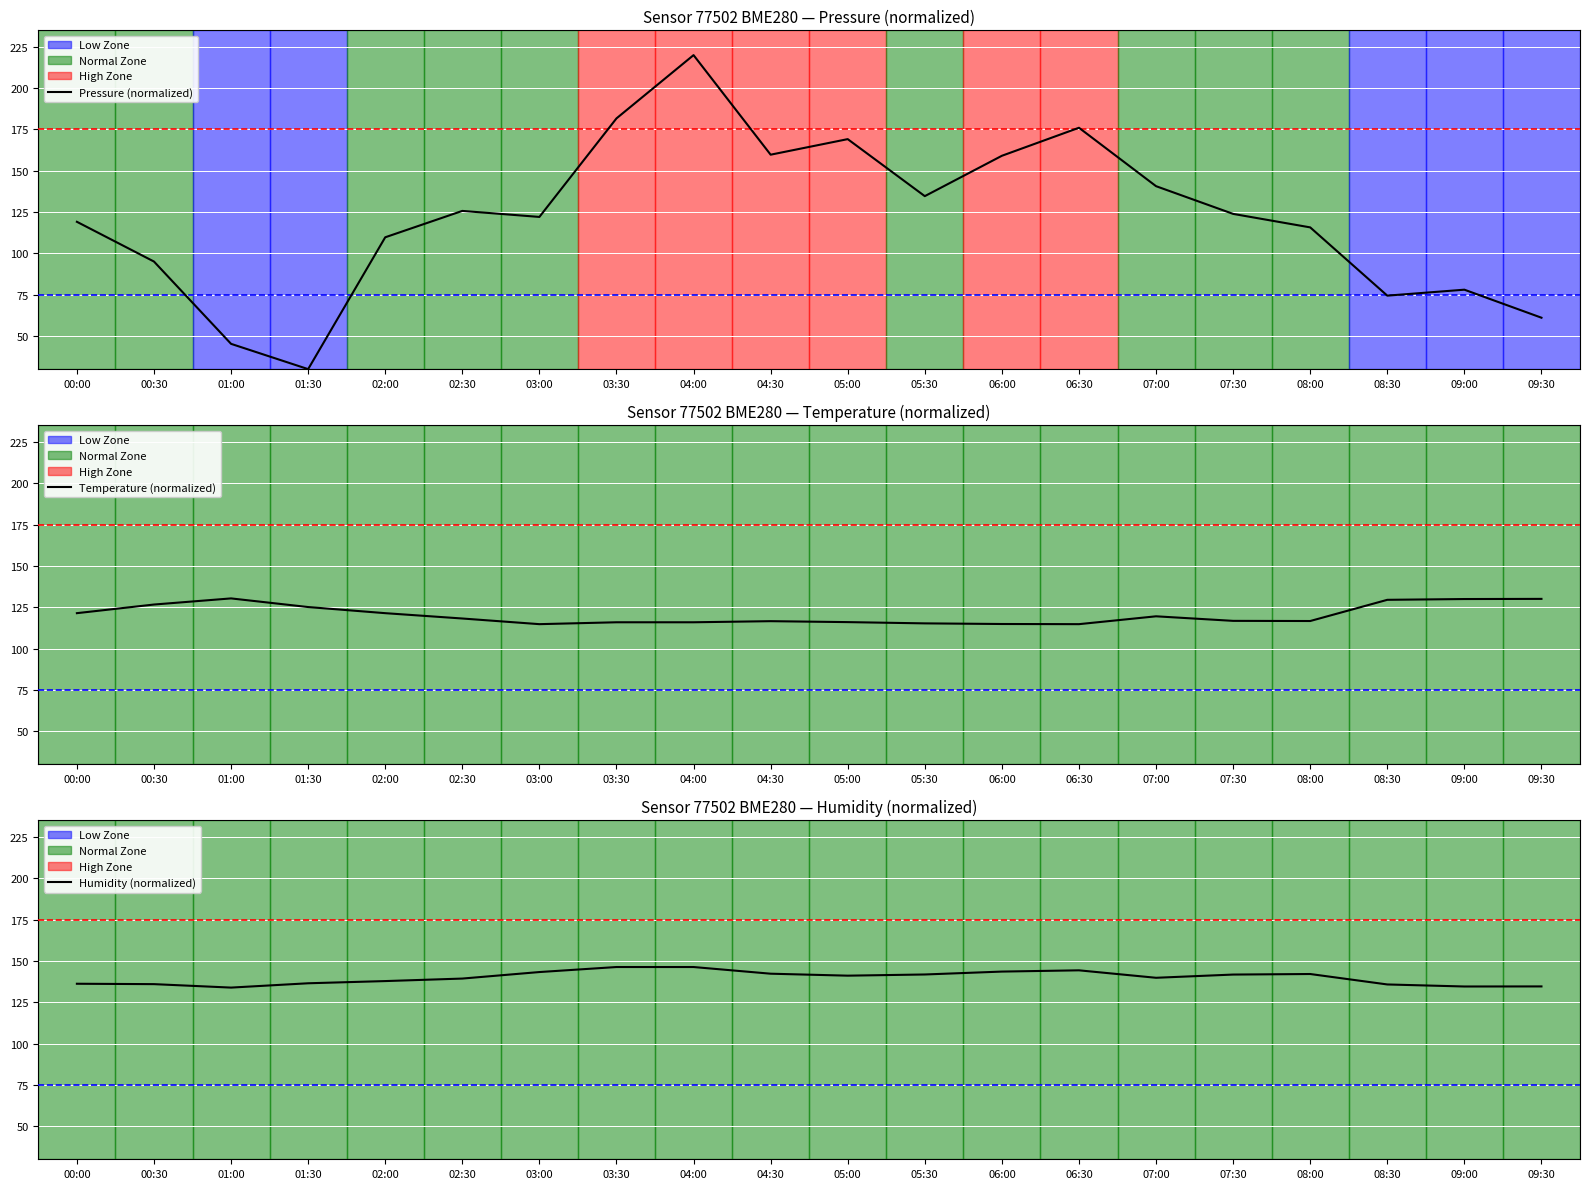

True or false: Pressure (normalized) has more than 1 points higher than both neighbors.

True